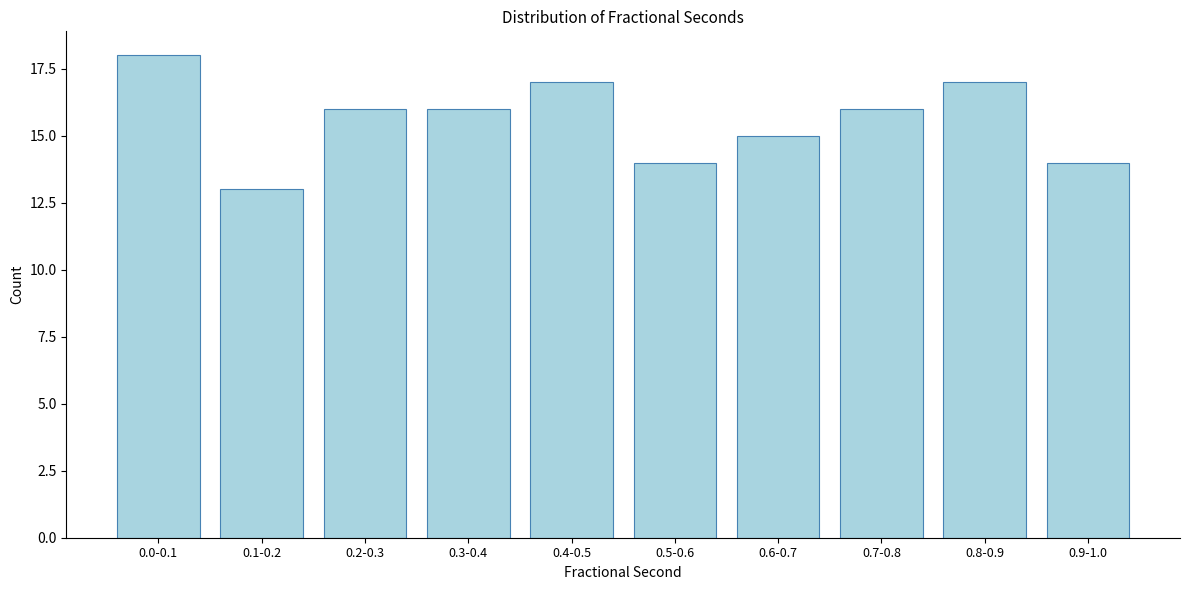

Reading right to left, extract all data points from this chart.

14	17	16	15	14	17	16	16	13	18